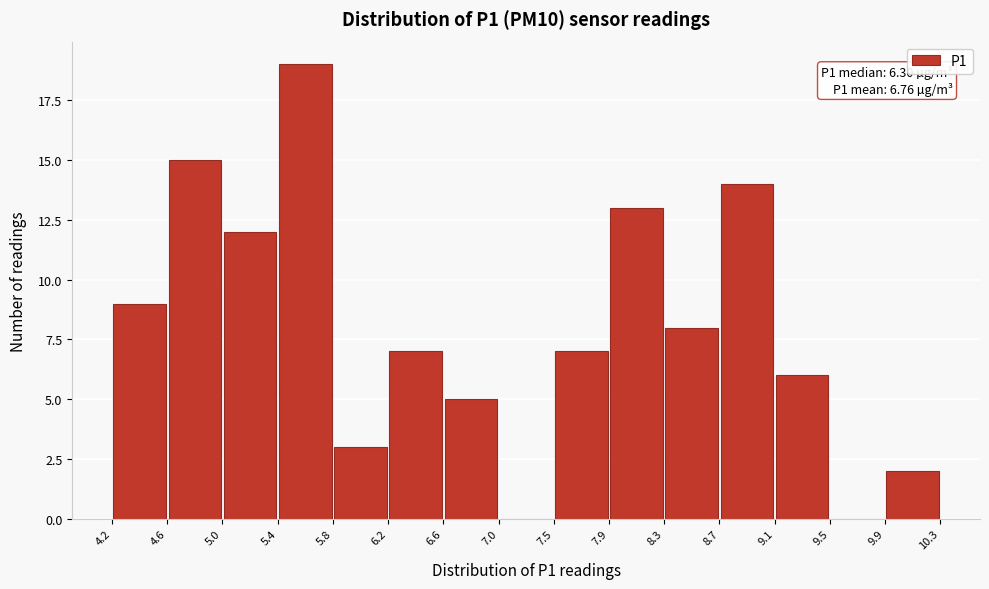

Over which range of the x-axis is the bar tallest?

5.4 to 5.8